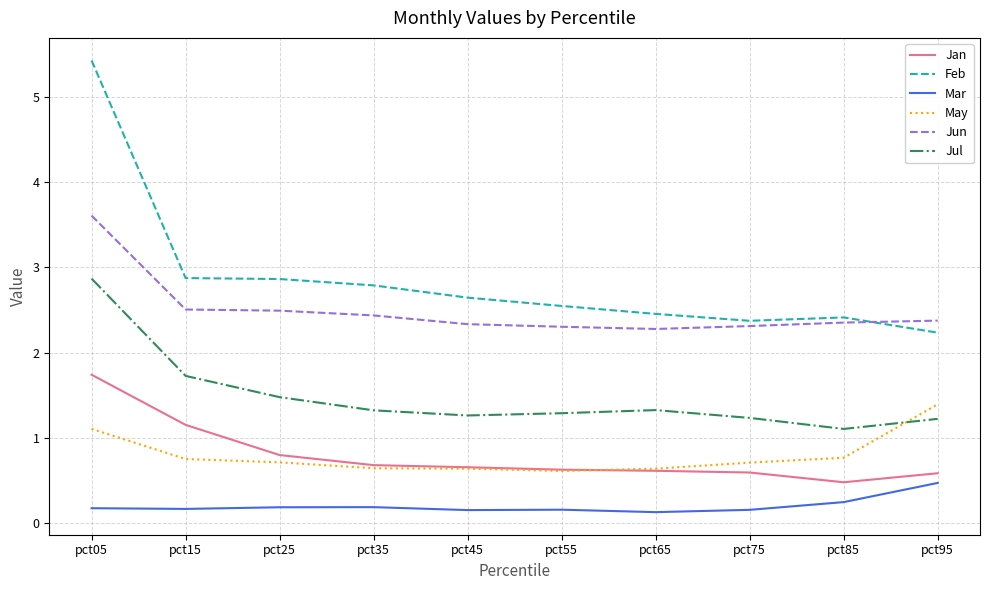

How many times do Feb and Jun cross each other?

1